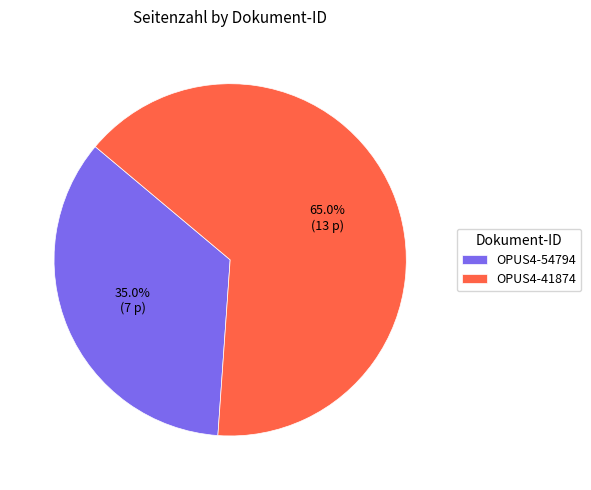

Between OPUS4-54794 and OPUS4-41874, which is larger?

OPUS4-41874